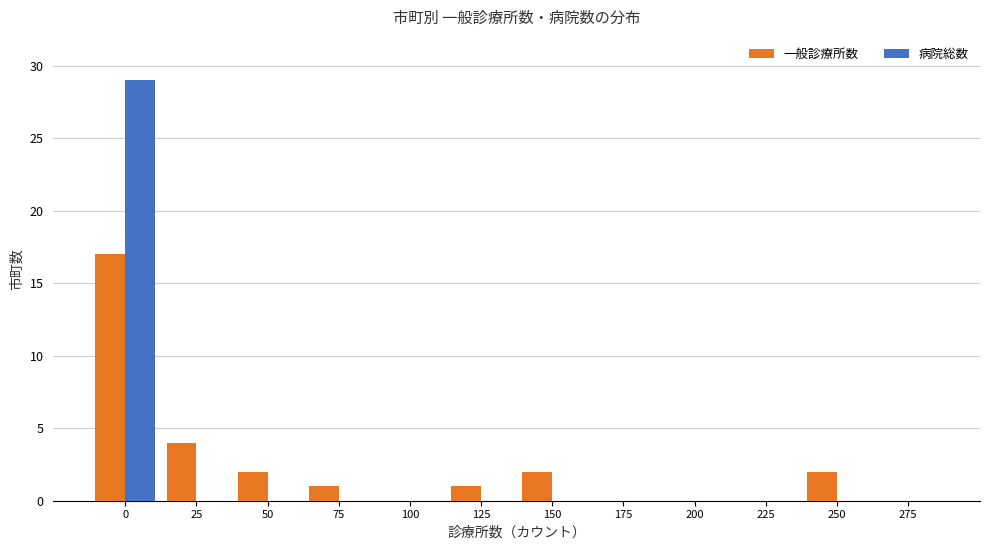

Reading left to right, extract all data points from this chart.

一般診療所数: 0=17	25=4	50=2	75=1	100=0	125=1	150=2	175=0	200=0	225=0	250=2	275=0
病院総数: 0=29	25=0	50=0	75=0	100=0	125=0	150=0	175=0	200=0	225=0	250=0	275=0